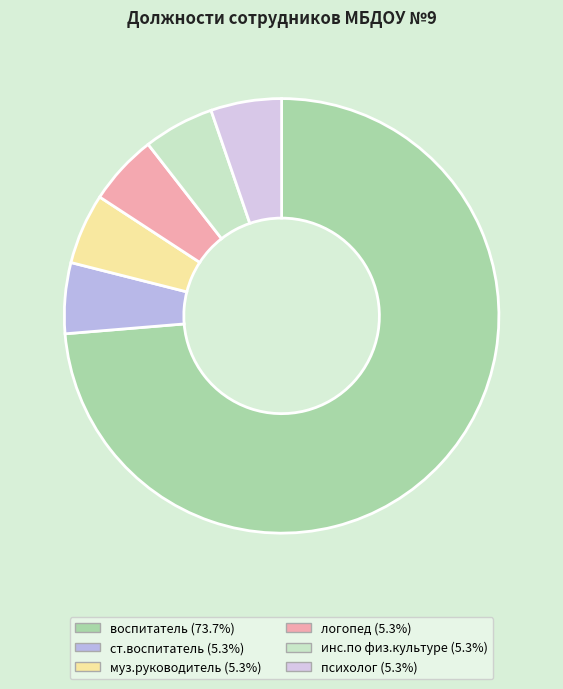

Which slice represents more than half of the pie?

воспитатель